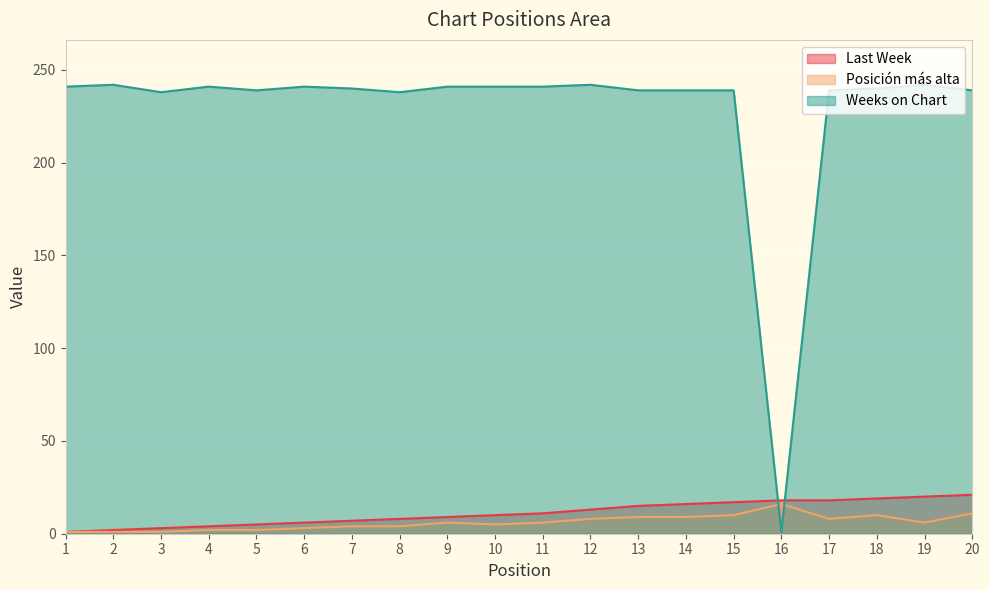

Which label corresponds to the smallest value in the chart?

1